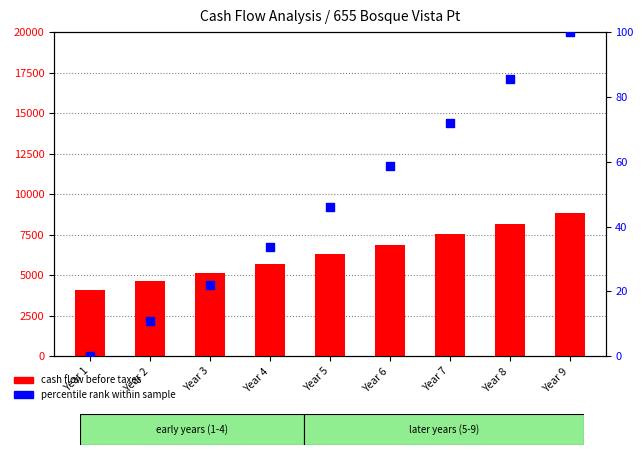

What is the total value across all series at Year 8?

8264.3